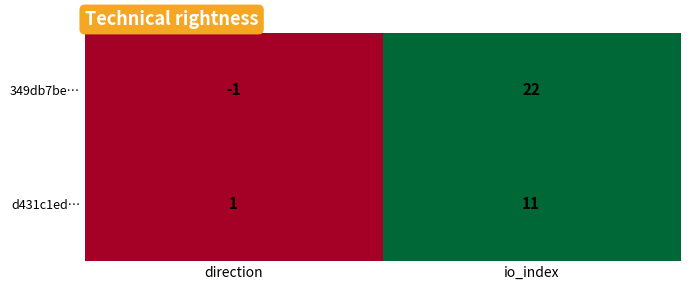

Is it true that 349db7be… equals 29 at io_index?

False